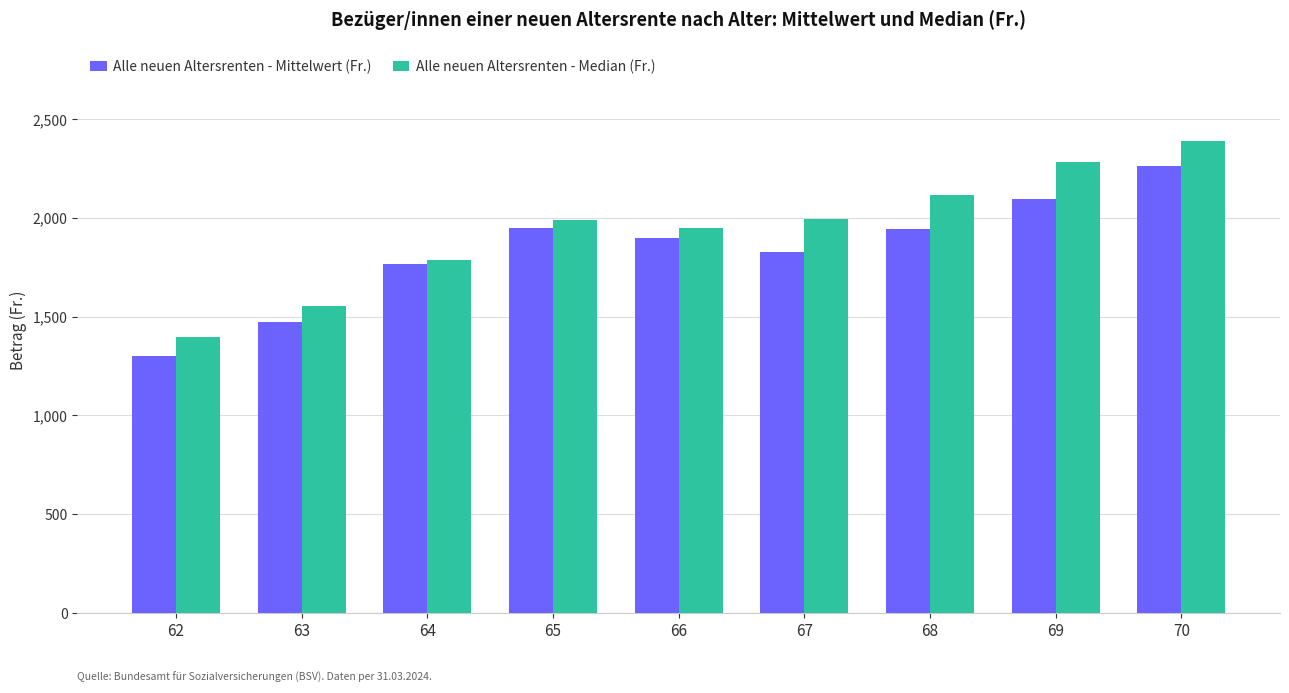

What is the value of the Alle neuen Altersrenten - Mittelwert (Fr.) bar at the 9th from the left?

2261.4